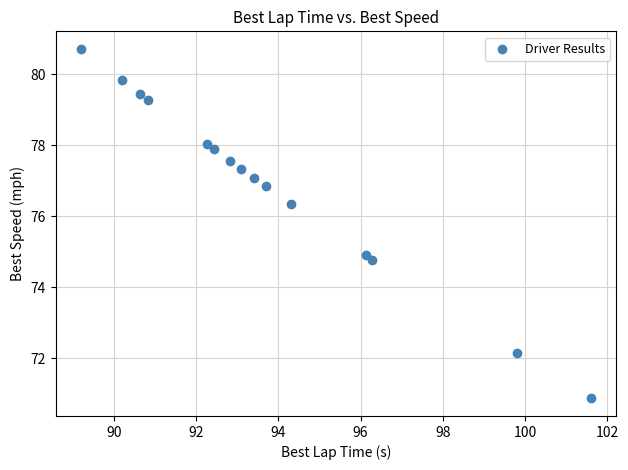

List the coordinates of all points as (Y, X) pairs, reading left to right.

(80.7, 89.2)  (79.8, 90.2)  (79.4, 90.6)  (79.3, 90.8)  (78.0, 92.3)  (77.9, 92.4)  (77.6, 92.8)  (77.3, 93.1)  (77.1, 93.4)  (76.8, 93.7)  (76.4, 94.3)  (74.9, 96.1)  (74.8, 96.3)  (72.1, 99.8)  (70.9, 101.6)